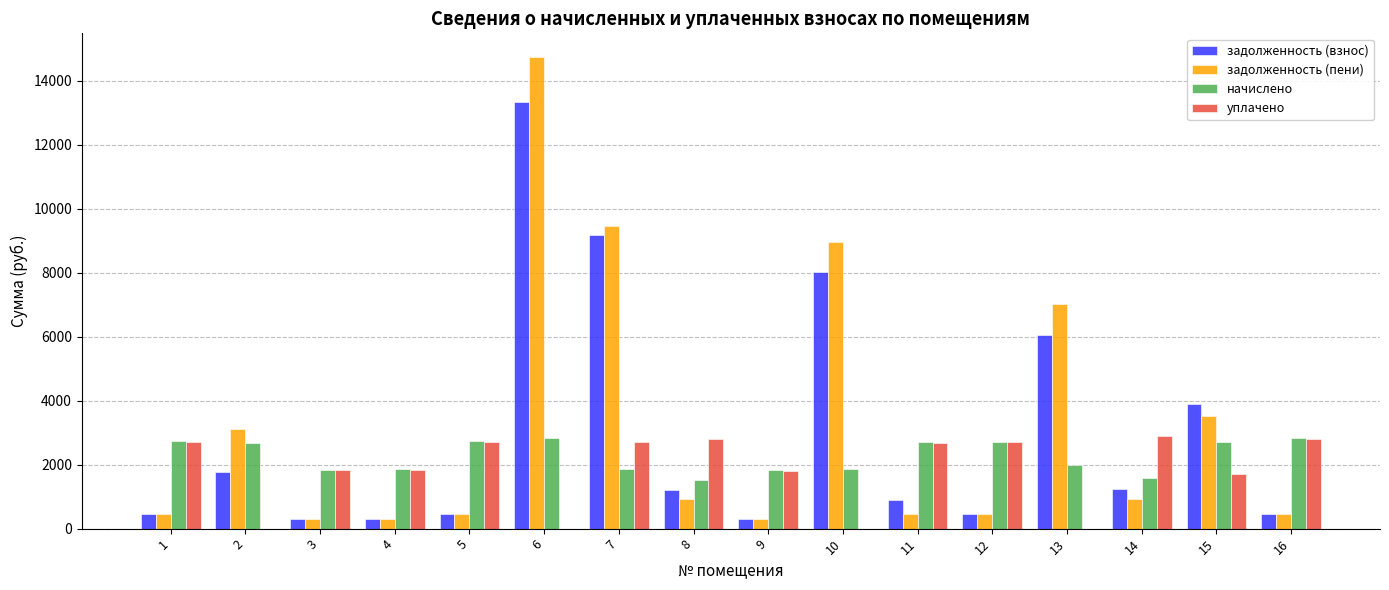

At which label does начислено first exceed 2684?

1